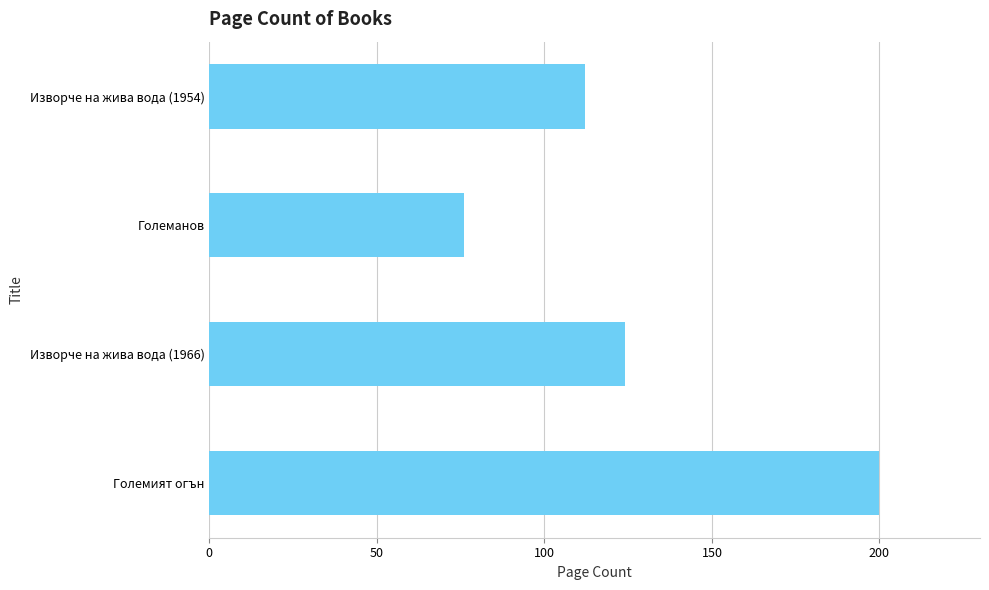

The chart shows a value of 112 at Изворче на жива вода (1954). True or false?

True